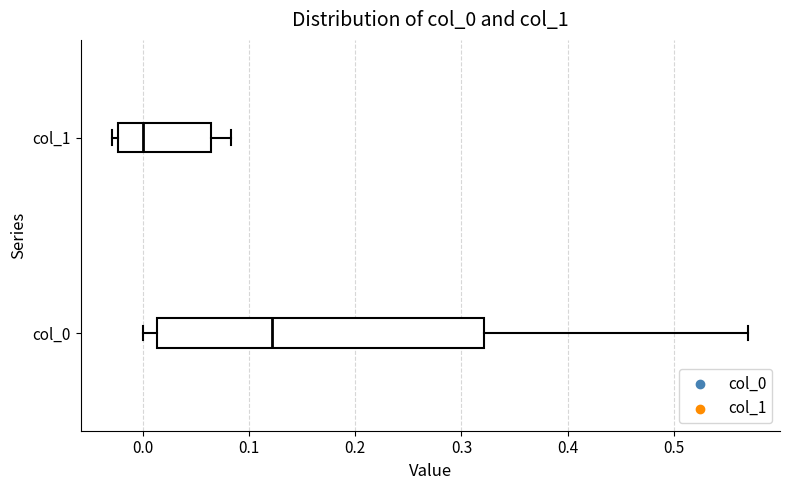

Reading bottom to top, read every box against the x-axis: the position of its median line, the range the box covers, and the ends of its whiskers. The values are not printed on the chart, so give them approximately, as read against the axis.

col_0: median 0.12, box 0.01 to 0.32, whiskers 0.00 to 0.57
col_1: median 0.00, box -0.02 to 0.06, whiskers -0.03 to 0.08